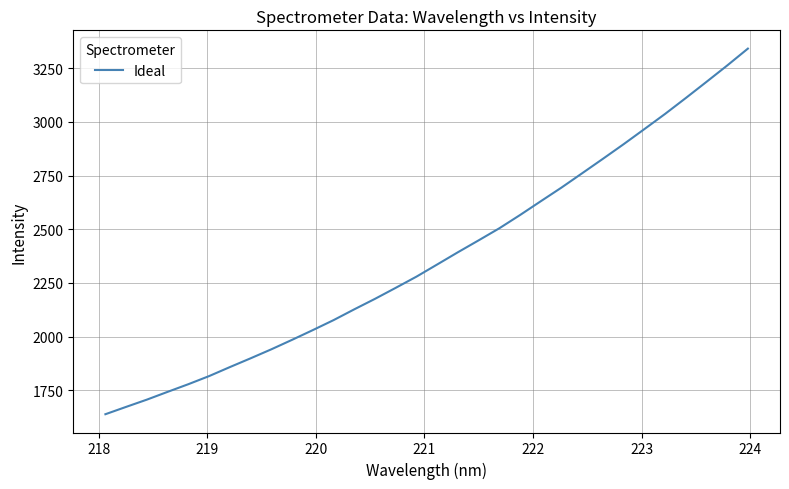

How many lines are shown in the chart?

1